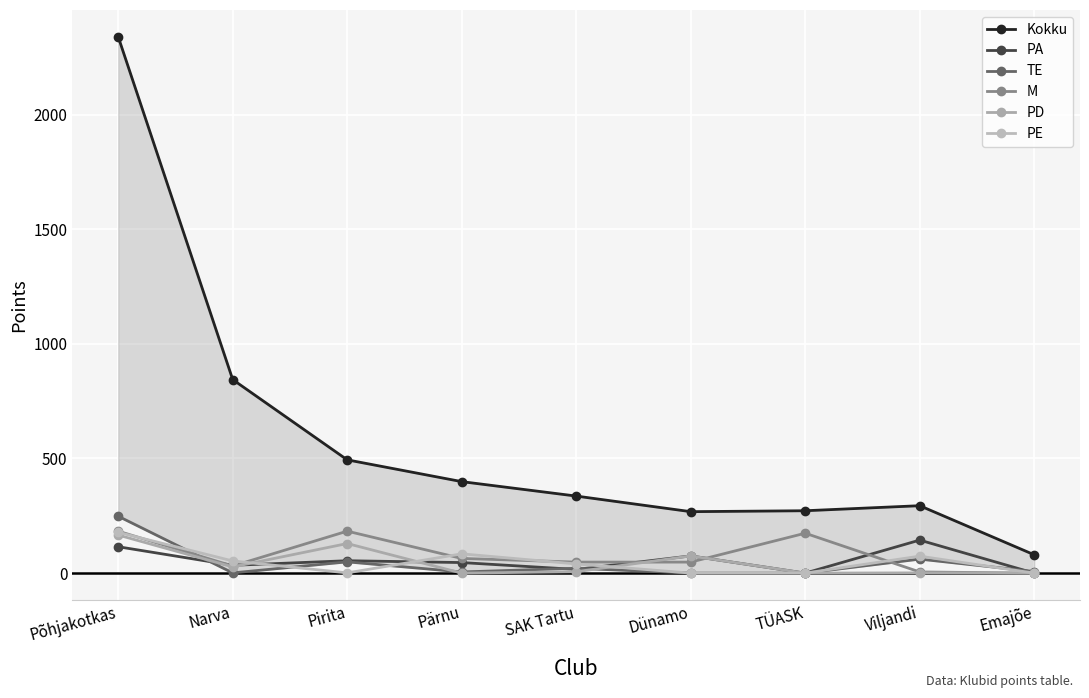

How many lines are shown in the chart?

6